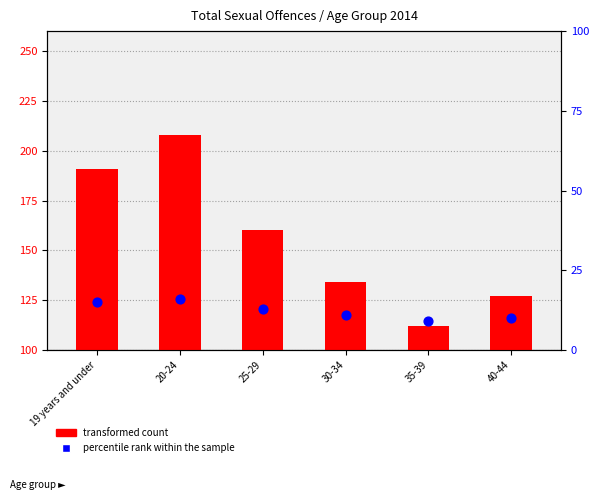

Which series contains the highest Y value?

transformed count